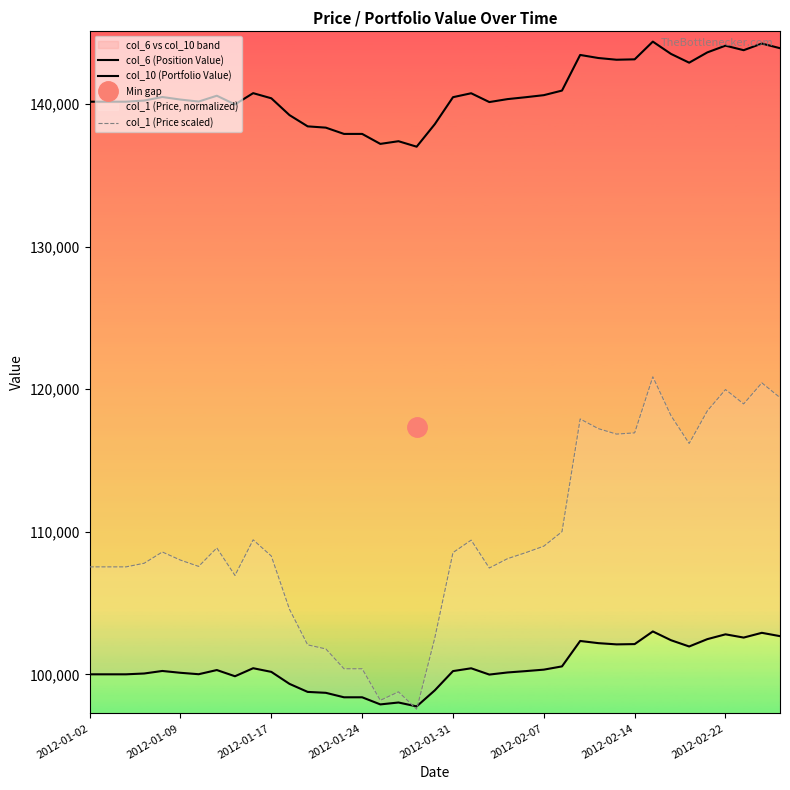

What is the lowest value of the col_1 (Price scaled) series?

97552.5